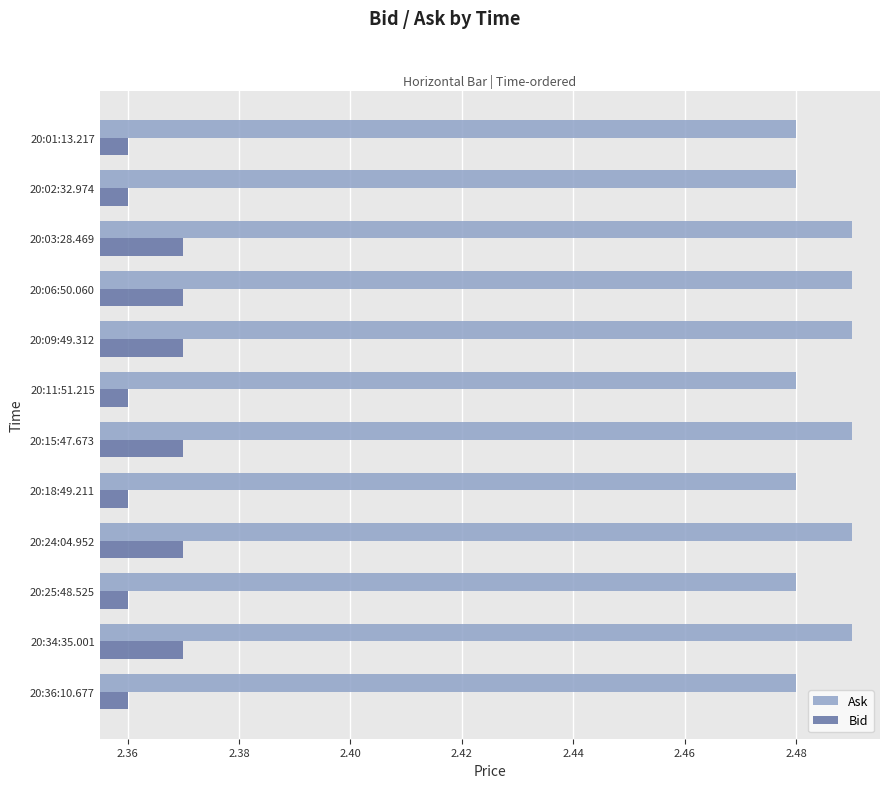

List the series in order of their overall mean, highest first.

Ask, Bid